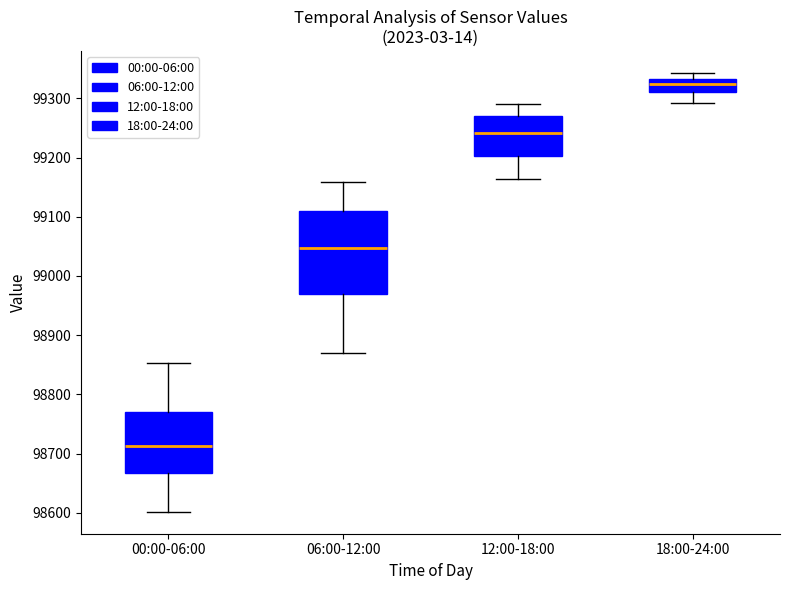

Where is the lower edge of the box for 18:00-24:00 on the y-axis? The values are not printed on the chart, so give them approximately, as read against the axis.

99310